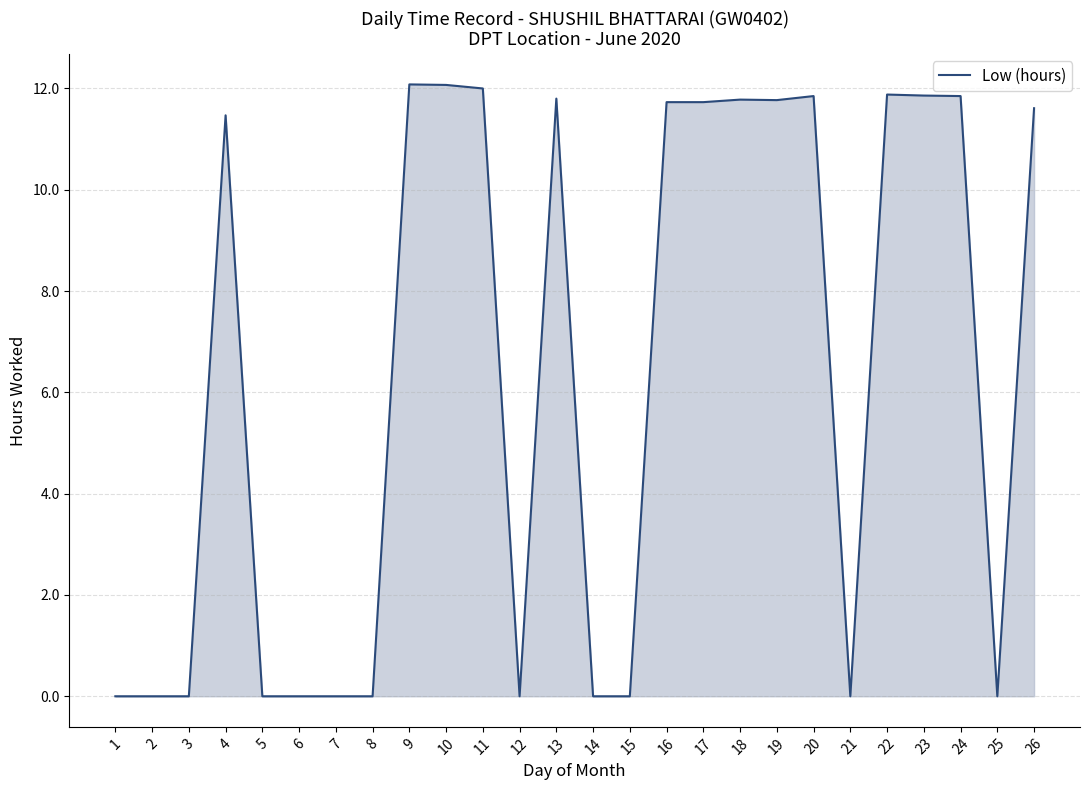

Count the number of values greater than 11.

14